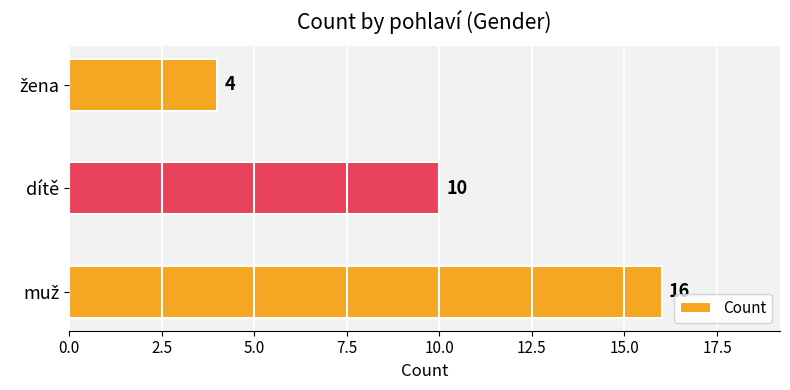

Count the values in the range 4 to 16.

3